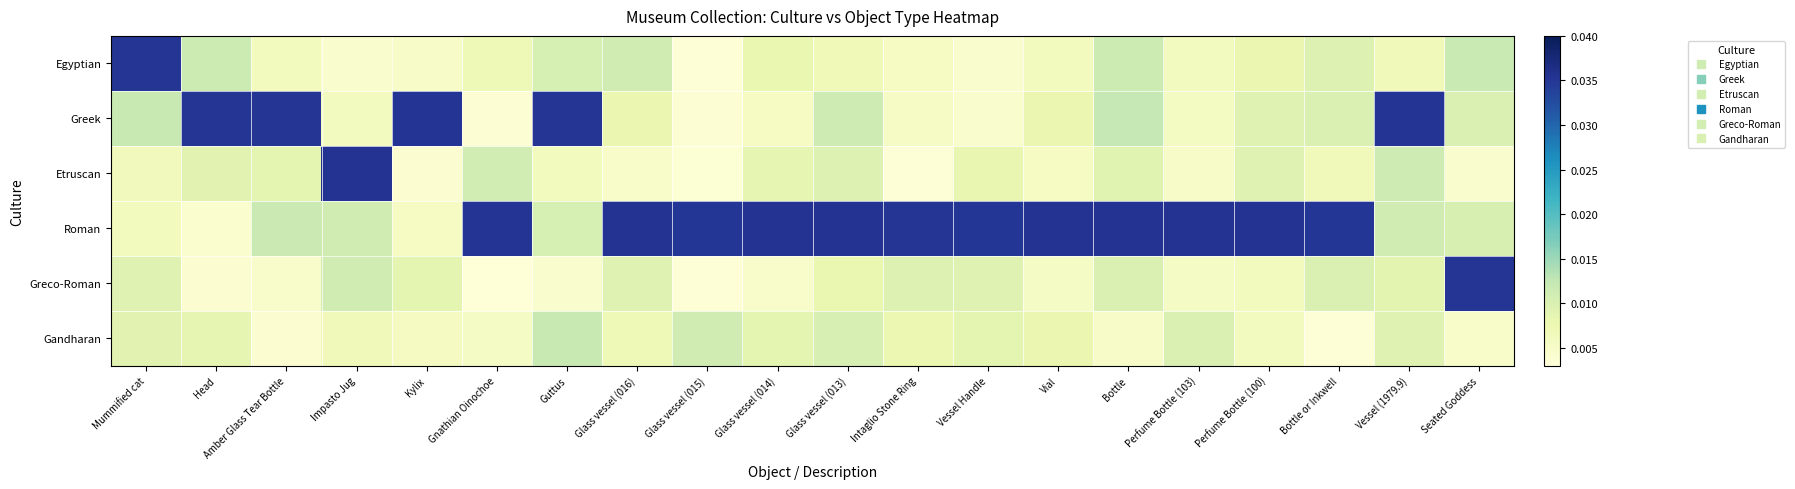

At which category does the chart reach its peak across all series?

Glass vessel (014)